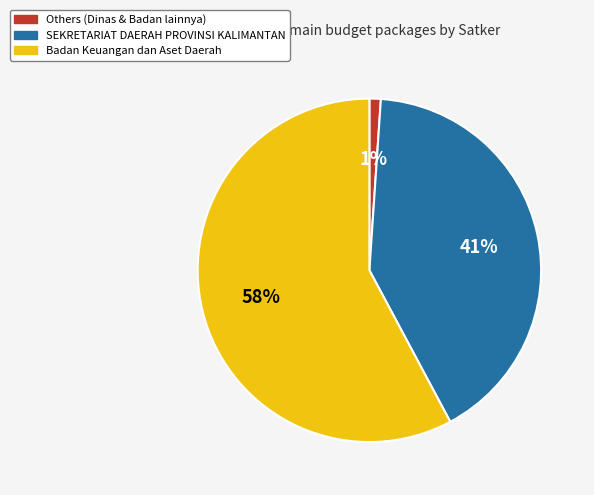

To the nearest percent, what is the difference between the Others (Dinas & Badan lainnya) and Badan Keuangan dan Aset Daerah slice percentages?

57%